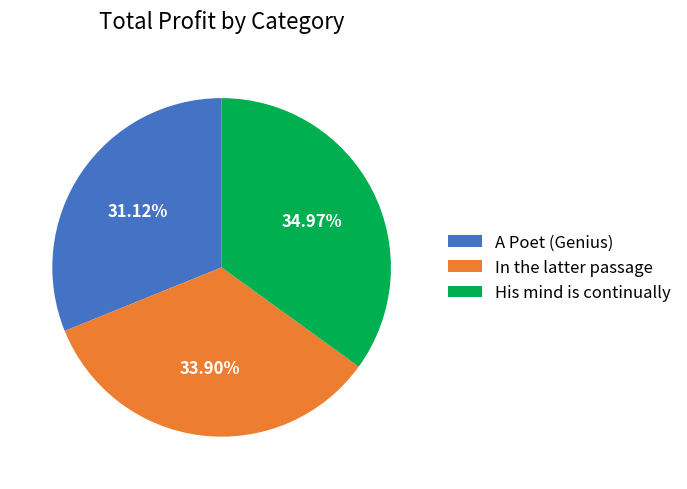

Combined, what portion of the pie is His mind is continually and A Poet (Genius)?

66.1%